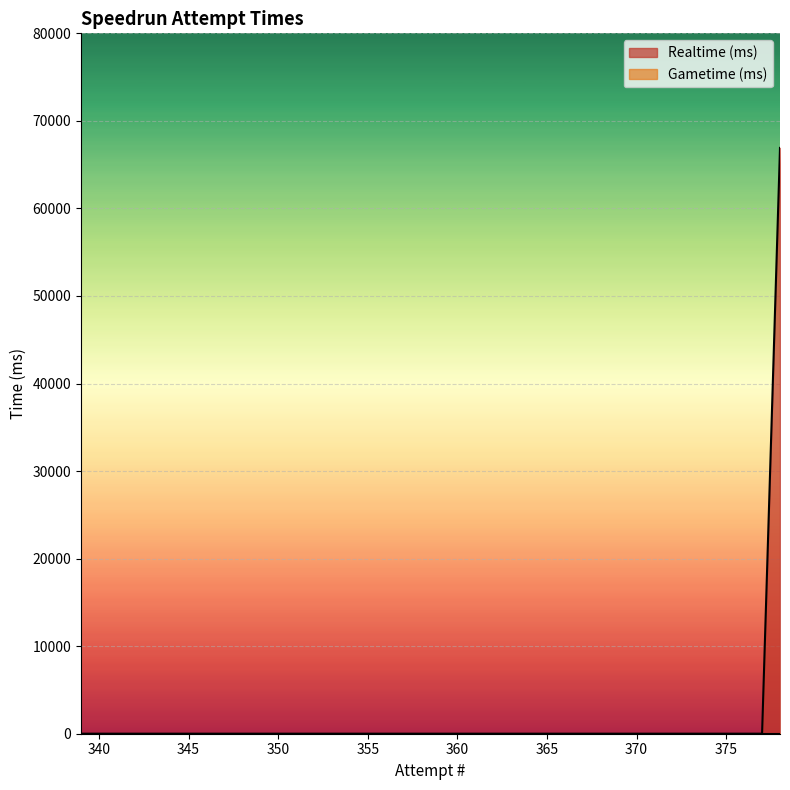

What is the highest value of the Realtime (ms) series?

66915